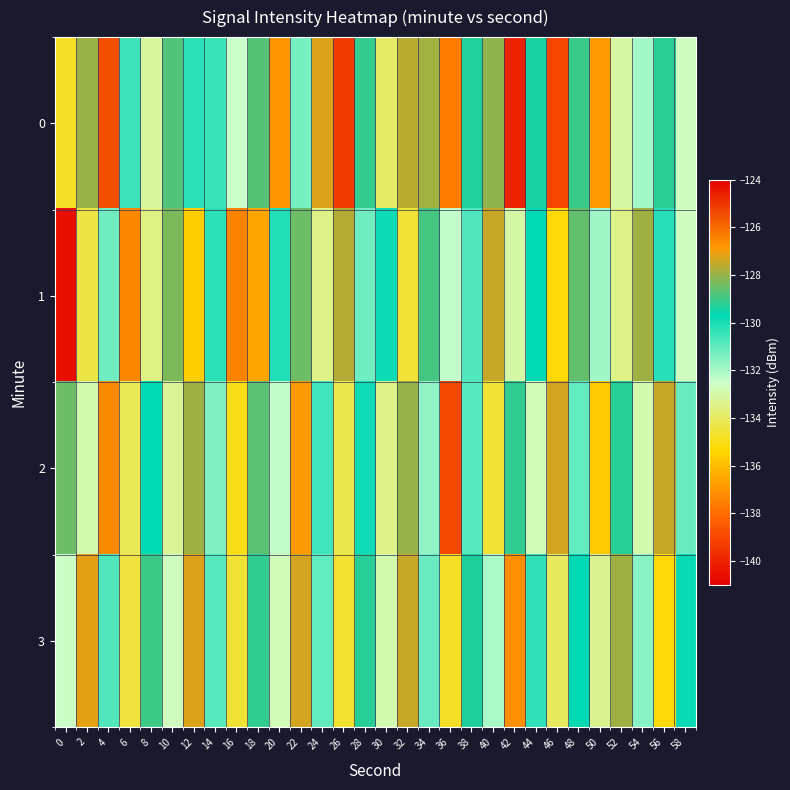

What is the total value across all series at 16?

-528.5